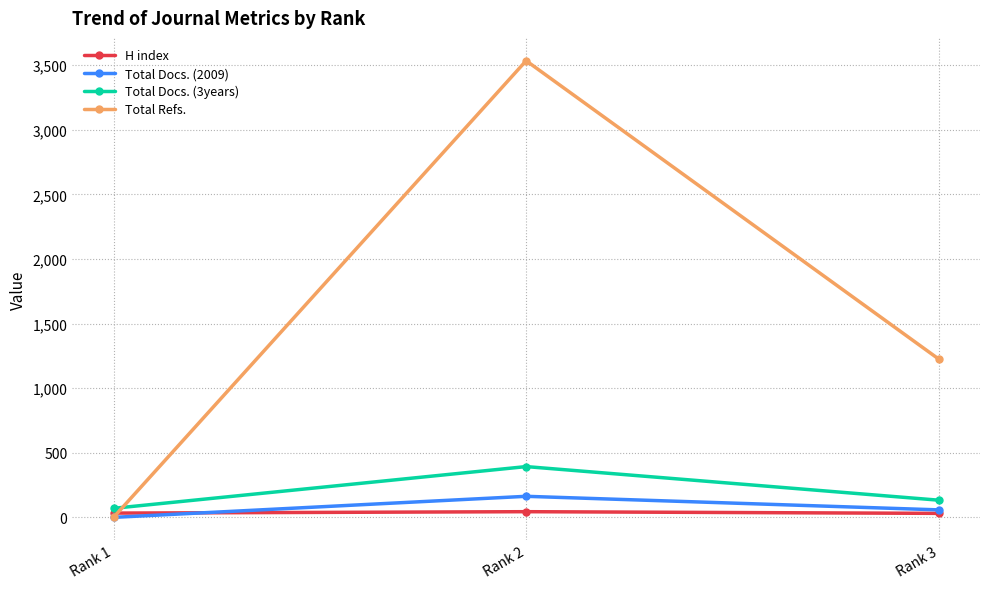

The value of Total Docs. (3years) at Rank 2 is 112. True or false?

False